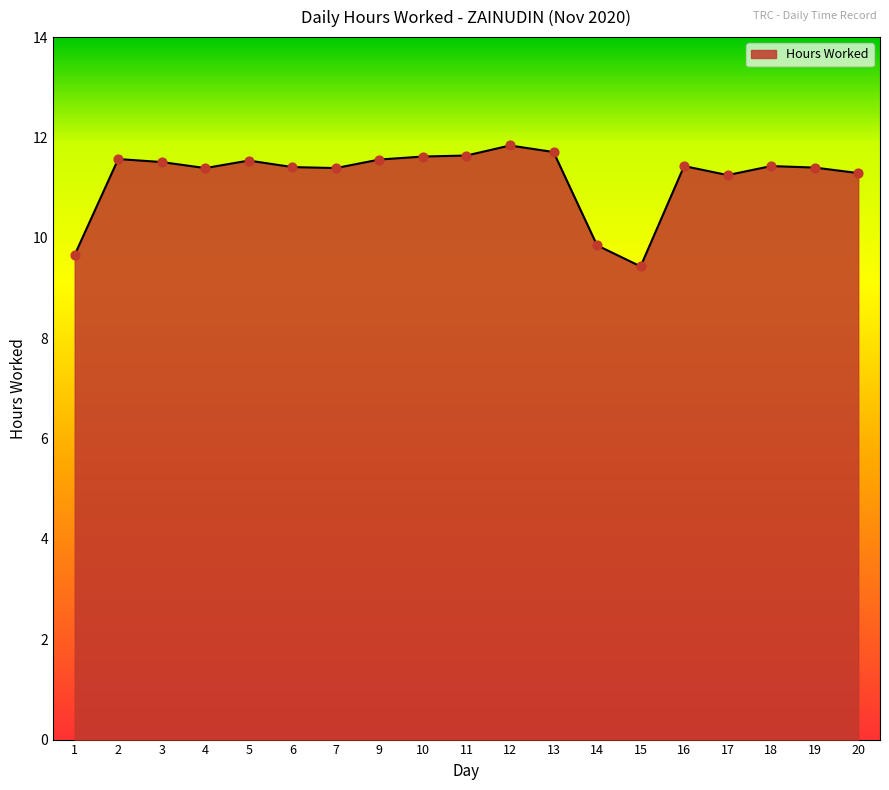

Approximately how many times larger is the value at 14 compared to 3?

0.9